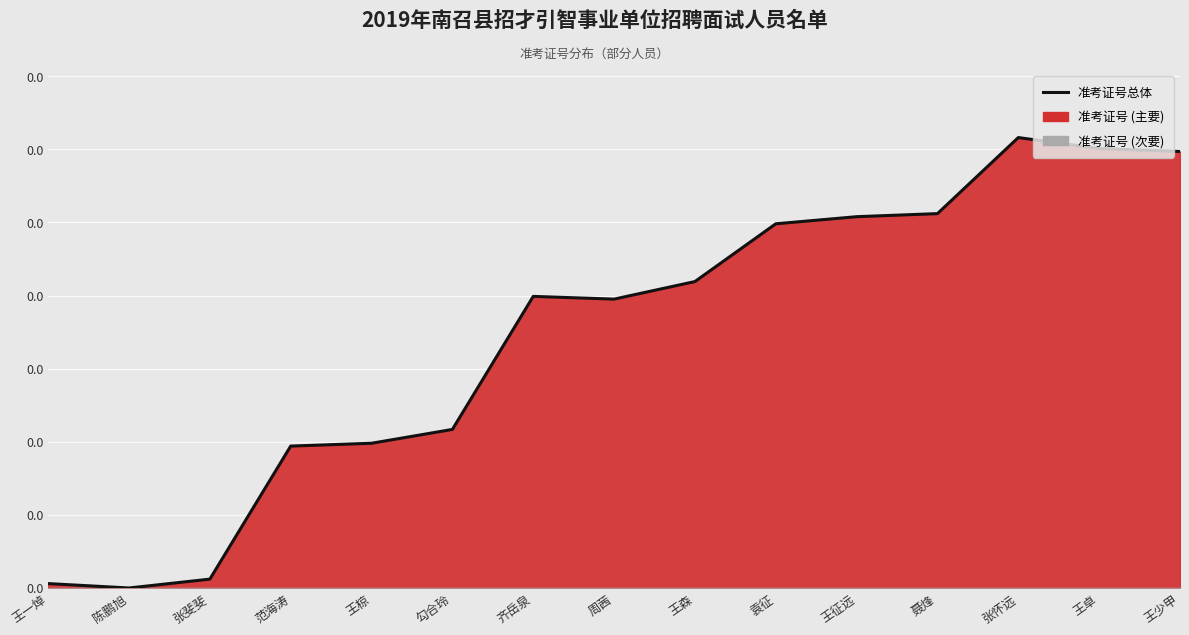

Where is the first local minimum?

陈鹏旭